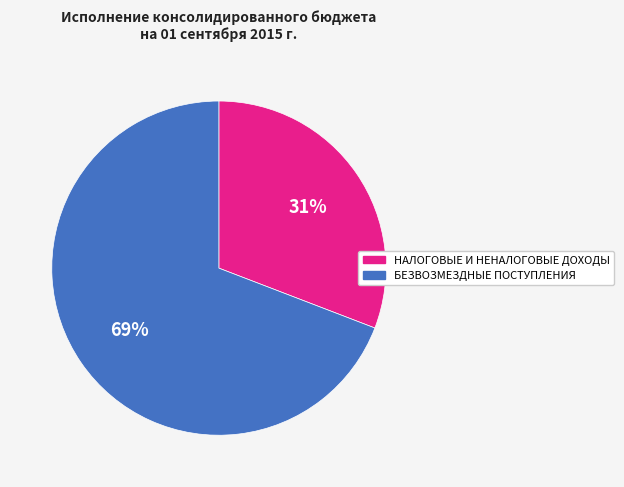

Between НАЛОГОВЫЕ И НЕНАЛОГОВЫЕ ДОХОДЫ and БЕЗВОЗМЕЗДНЫЕ ПОСТУПЛЕНИЯ, which is larger?

БЕЗВОЗМЕЗДНЫЕ ПОСТУПЛЕНИЯ